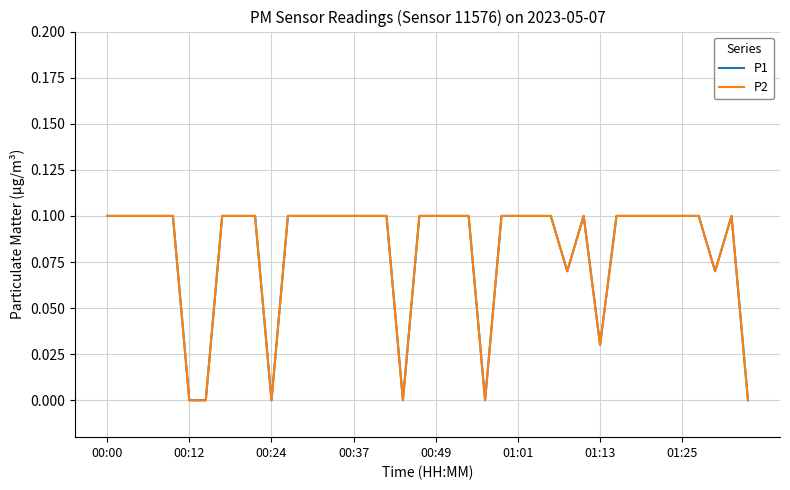

Does the chart display data point markers on the line(s)?

No